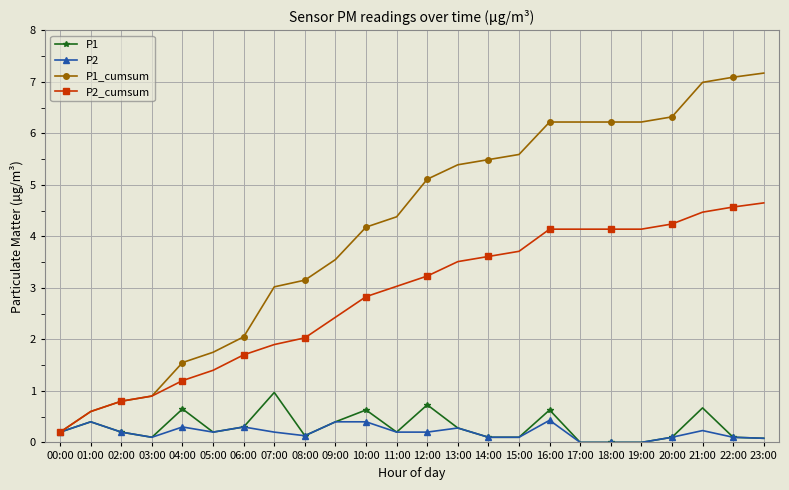

Is it true that P2_cumsum equals 0.4 at 04:00?

False